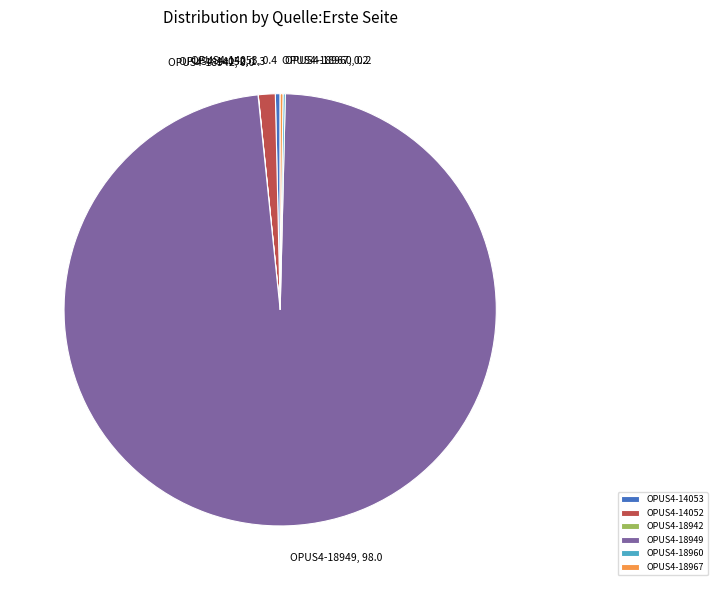

Is it true that OPUS4-18949 is 98% of the pie?

True